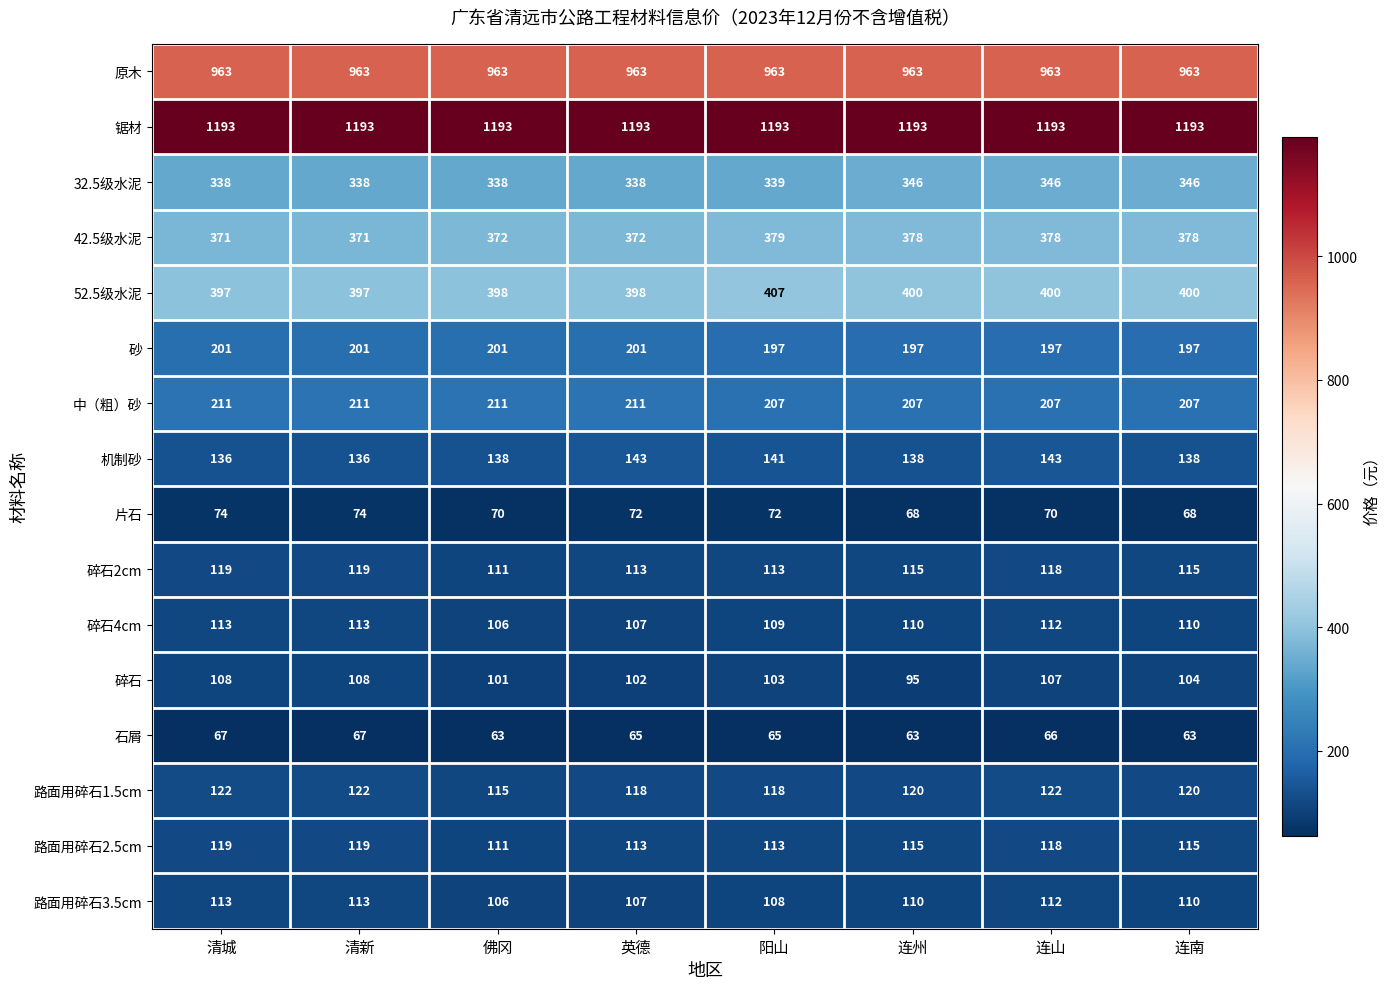

What is the total value across all series at 连南?

4627